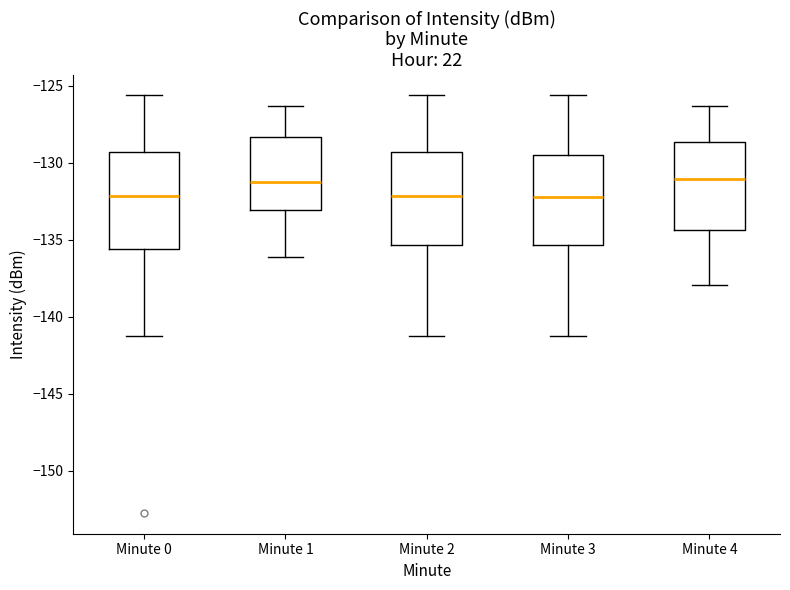

Where is the upper edge of the box for Minute 3 on the y-axis? The values are not printed on the chart, so give them approximately, as read against the axis.

-129.5